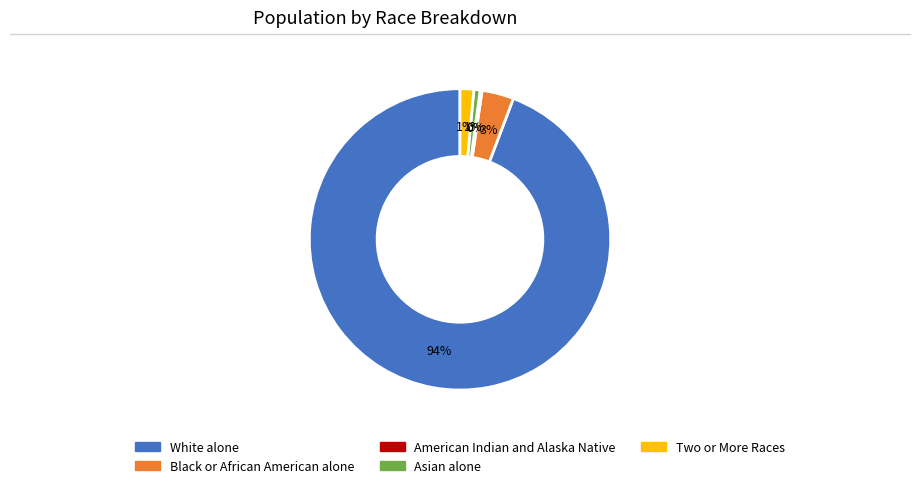

Combined, do Black or African American alone and Two or More Races account for over 50%?

No